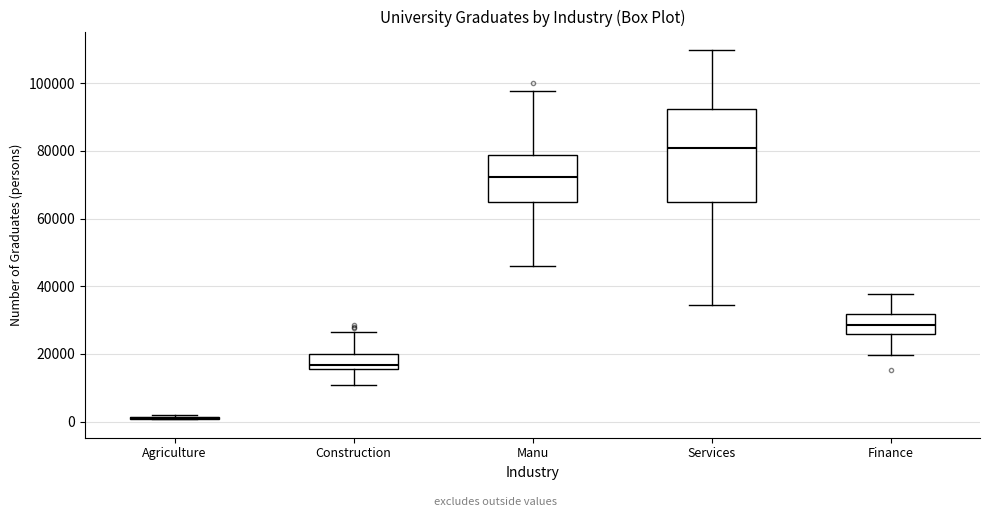

Comparing the boxes themselves (not the whiskers), which one is the tallest?

Services